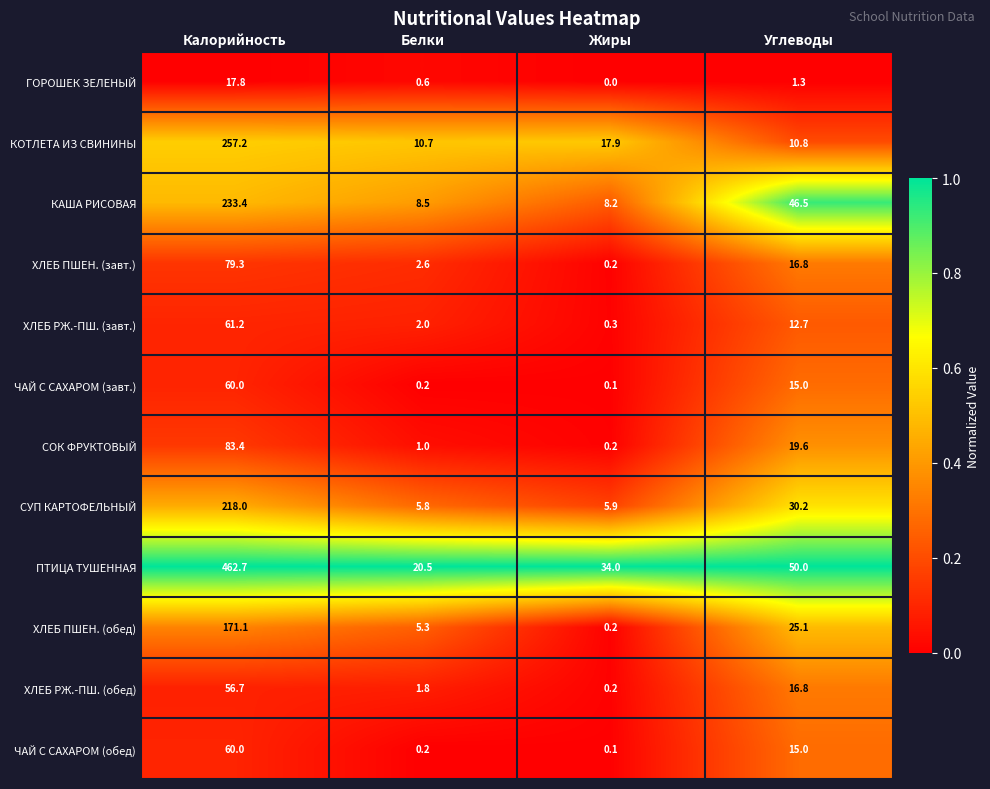

Between Белки and Углеводы, which series saw the biggest shift?

КАША РИСОВАЯ